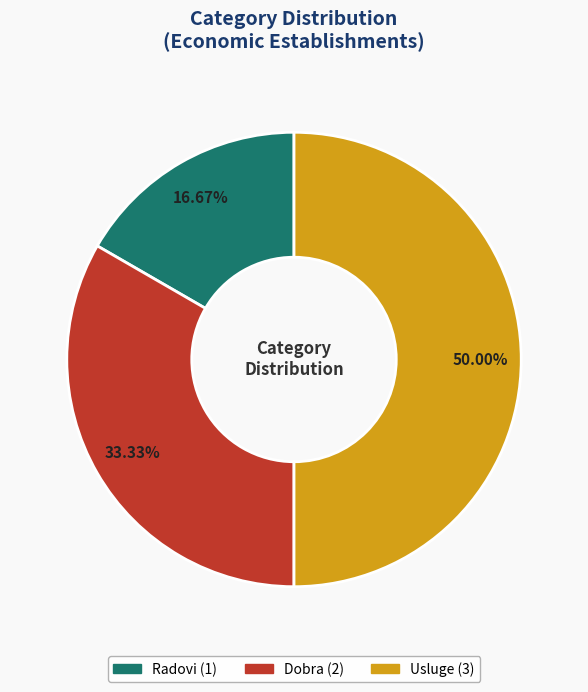

Between Usluge and Dobra, which is larger?

Usluge